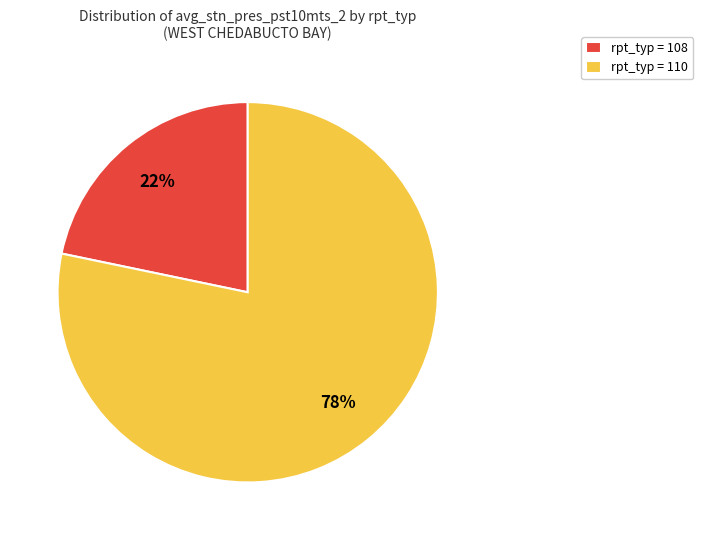

To the nearest percent, what is the average slice percentage?

50%